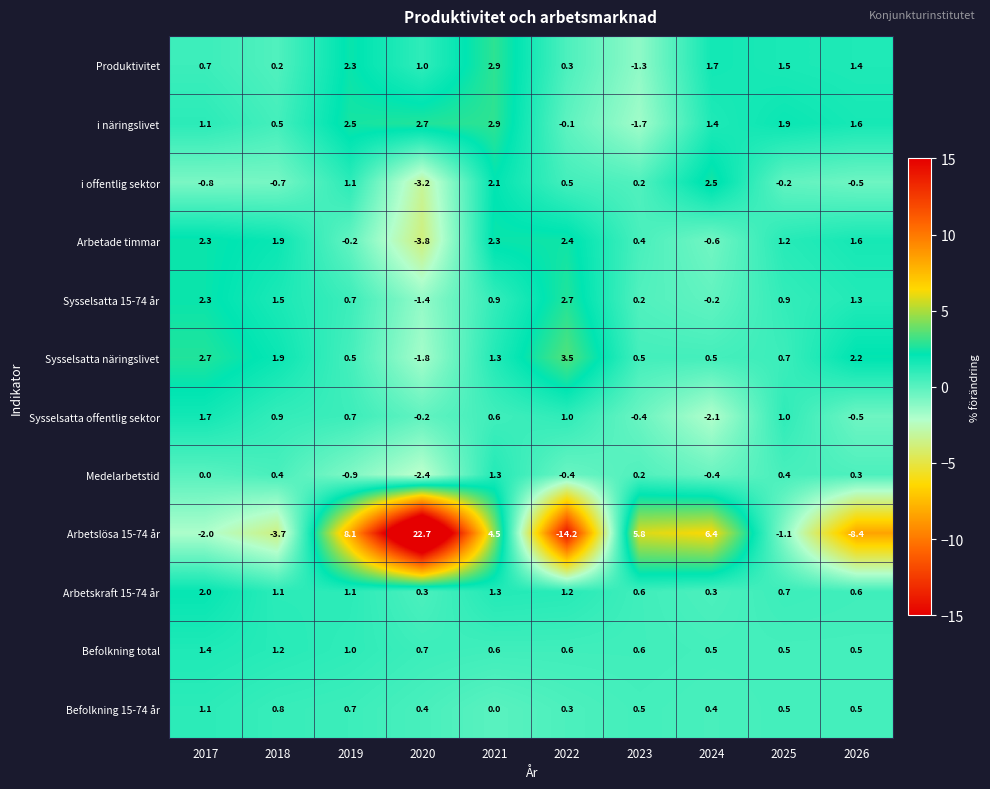

Where is Arbetslösa 15-74 år nearest to the value 4?

2021